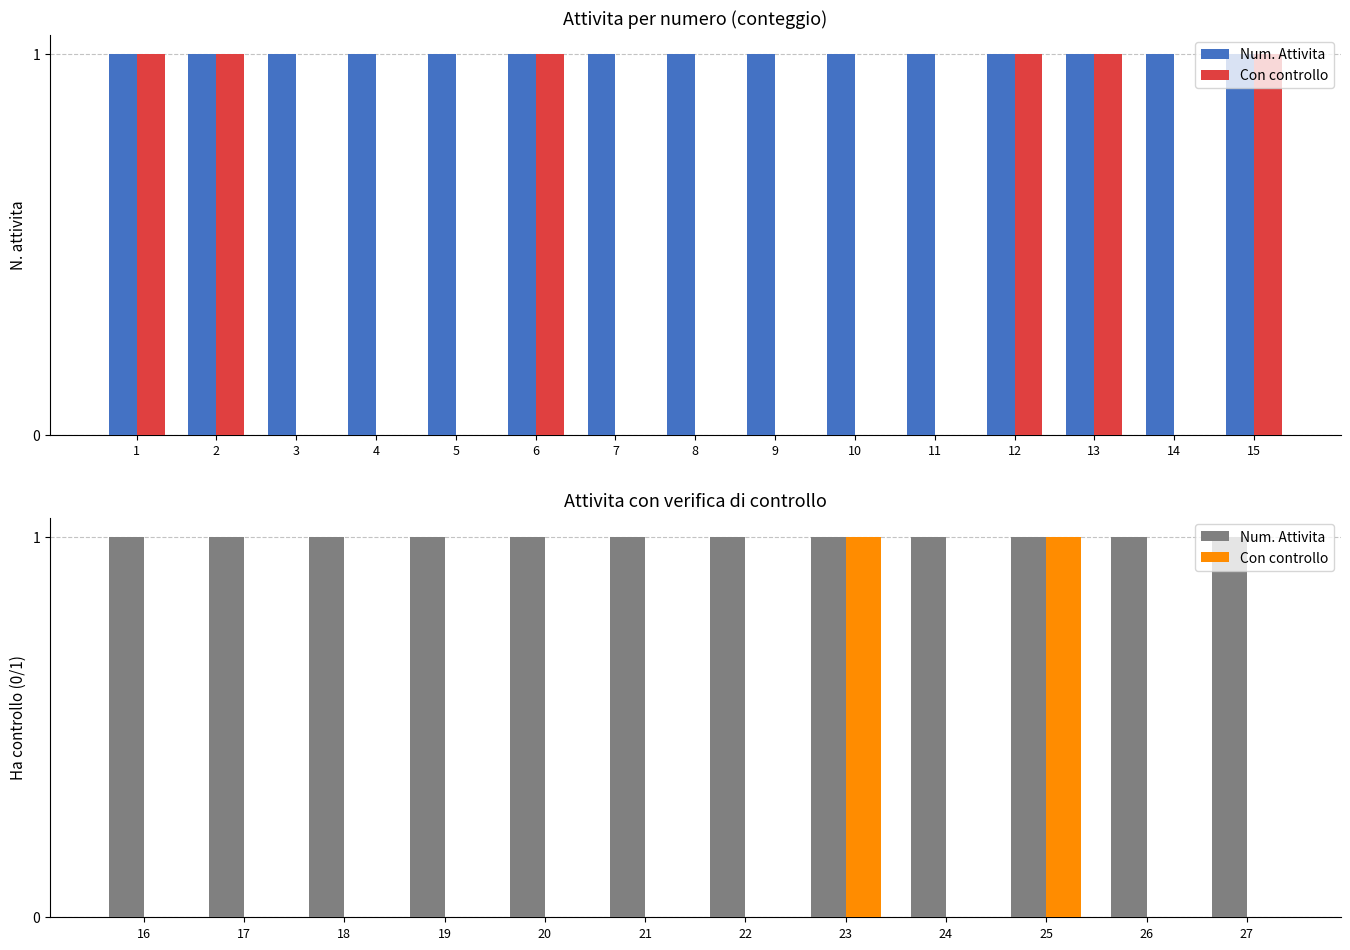

Which series has the largest range (max minus min)?

Con controllo